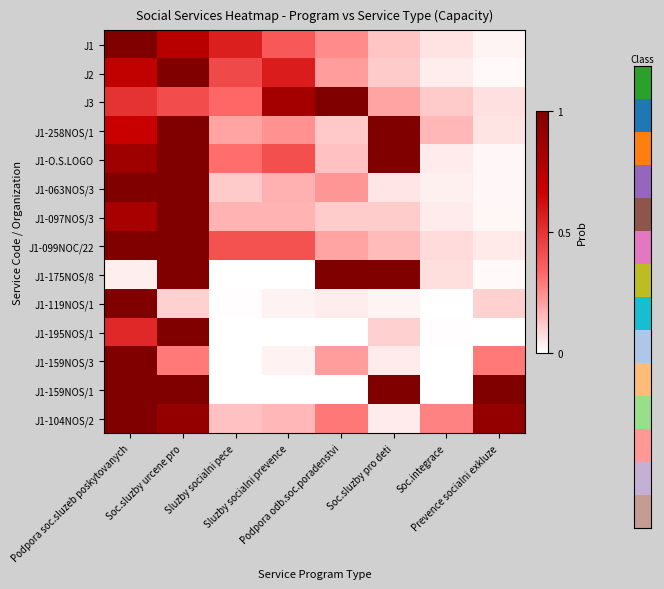

Reading right to left, transcribe all the data shown in this chart.

J1: Prevence socialni exkluze=0.0	Soc.integrace=0.1	Soc.sluzby pro deti=0.1	Podpora odb.soc.poradenstvi=0.2	Sluzby socialni prevence=0.4	Sluzby socialni pece=0.6	Soc.sluzby urcene pro=0.8	Podpora soc.sluzeb poskytovanych=1.0
J2: Prevence socialni exkluze=0.0	Soc.integrace=0.0	Soc.sluzby pro deti=0.1	Podpora odb.soc.poradenstvi=0.2	Sluzby socialni prevence=0.6	Sluzby socialni pece=0.4	Soc.sluzby urcene pro=1.0	Podpora soc.sluzeb poskytovanych=0.7
J3: Prevence socialni exkluze=0.1	Soc.integrace=0.1	Soc.sluzby pro deti=0.2	Podpora odb.soc.poradenstvi=1.0	Sluzby socialni prevence=0.8	Sluzby socialni pece=0.3	Soc.sluzby urcene pro=0.4	Podpora soc.sluzeb poskytovanych=0.5
J1-258NOS/1: Prevence socialni exkluze=0.1	Soc.integrace=0.2	Soc.sluzby pro deti=1.0	Podpora odb.soc.poradenstvi=0.1	Sluzby socialni prevence=0.2	Sluzby socialni pece=0.2	Soc.sluzby urcene pro=1.0	Podpora soc.sluzeb poskytovanych=0.7
J1-O.S.LOGO: Prevence socialni exkluze=0.0	Soc.integrace=0.0	Soc.sluzby pro deti=1.0	Podpora odb.soc.poradenstvi=0.1	Sluzby socialni prevence=0.4	Sluzby socialni pece=0.3	Soc.sluzby urcene pro=1.0	Podpora soc.sluzeb poskytovanych=0.9
J1-063NOS/3: Prevence socialni exkluze=0.0	Soc.integrace=0.0	Soc.sluzby pro deti=0.1	Podpora odb.soc.poradenstvi=0.2	Sluzby socialni prevence=0.2	Sluzby socialni pece=0.1	Soc.sluzby urcene pro=1.0	Podpora soc.sluzeb poskytovanych=1.0
J1-097NOS/3: Prevence socialni exkluze=0.0	Soc.integrace=0.0	Soc.sluzby pro deti=0.1	Podpora odb.soc.poradenstvi=0.1	Sluzby socialni prevence=0.2	Sluzby socialni pece=0.2	Soc.sluzby urcene pro=1.0	Podpora soc.sluzeb poskytovanych=0.8
J1-099NOC/22: Prevence socialni exkluze=0.1	Soc.integrace=0.1	Soc.sluzby pro deti=0.1	Podpora odb.soc.poradenstvi=0.2	Sluzby socialni prevence=0.4	Sluzby socialni pece=0.4	Soc.sluzby urcene pro=1.0	Podpora soc.sluzeb poskytovanych=1.0
J1-175NOS/8: Prevence socialni exkluze=0.0	Soc.integrace=0.1	Soc.sluzby pro deti=1.0	Podpora odb.soc.poradenstvi=1.0	Sluzby socialni prevence=0.0	Sluzby socialni pece=0.0	Soc.sluzby urcene pro=1.0	Podpora soc.sluzeb poskytovanych=0.0
J1-119NOS/1: Prevence socialni exkluze=0.1	Soc.integrace=0.0	Soc.sluzby pro deti=0.0	Podpora odb.soc.poradenstvi=0.0	Sluzby socialni prevence=0.0	Sluzby socialni pece=0.0	Soc.sluzby urcene pro=0.1	Podpora soc.sluzeb poskytovanych=1.0
J1-195NOS/1: Prevence socialni exkluze=0.0	Soc.integrace=0.0	Soc.sluzby pro deti=0.1	Podpora odb.soc.poradenstvi=0.0	Sluzby socialni prevence=0.0	Sluzby socialni pece=0.0	Soc.sluzby urcene pro=1.0	Podpora soc.sluzeb poskytovanych=0.5
J1-159NOS/3: Prevence socialni exkluze=0.3	Soc.integrace=0.0	Soc.sluzby pro deti=0.0	Podpora odb.soc.poradenstvi=0.2	Sluzby socialni prevence=0.0	Sluzby socialni pece=0.0	Soc.sluzby urcene pro=0.3	Podpora soc.sluzeb poskytovanych=1.0
J1-159NOS/1: Prevence socialni exkluze=1.0	Soc.integrace=0.0	Soc.sluzby pro deti=1.0	Podpora odb.soc.poradenstvi=0.0	Sluzby socialni prevence=0.0	Sluzby socialni pece=0.0	Soc.sluzby urcene pro=1.0	Podpora soc.sluzeb poskytovanych=1.0
J1-104NOS/2: Prevence socialni exkluze=0.9	Soc.integrace=0.3	Soc.sluzby pro deti=0.0	Podpora odb.soc.poradenstvi=0.3	Sluzby socialni prevence=0.2	Sluzby socialni pece=0.1	Soc.sluzby urcene pro=0.9	Podpora soc.sluzeb poskytovanych=1.0